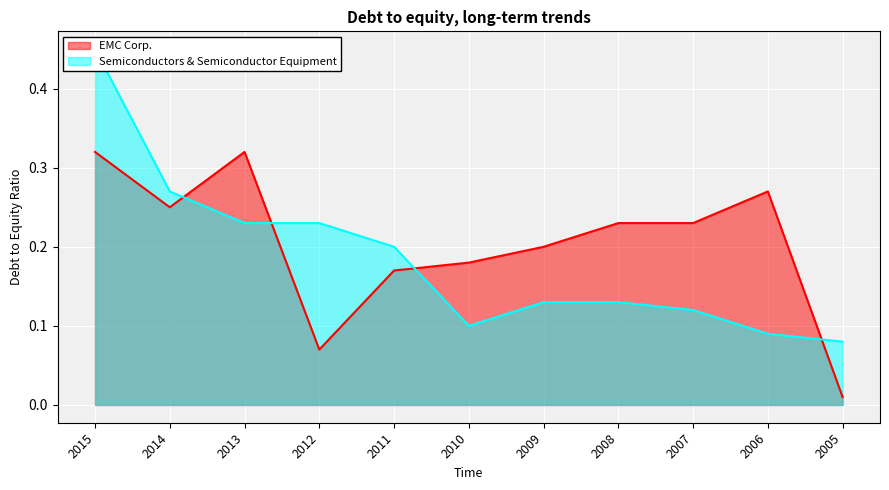

How many intersections are there between EMC Corp. and Semiconductors & Semiconductor Equipment?

4